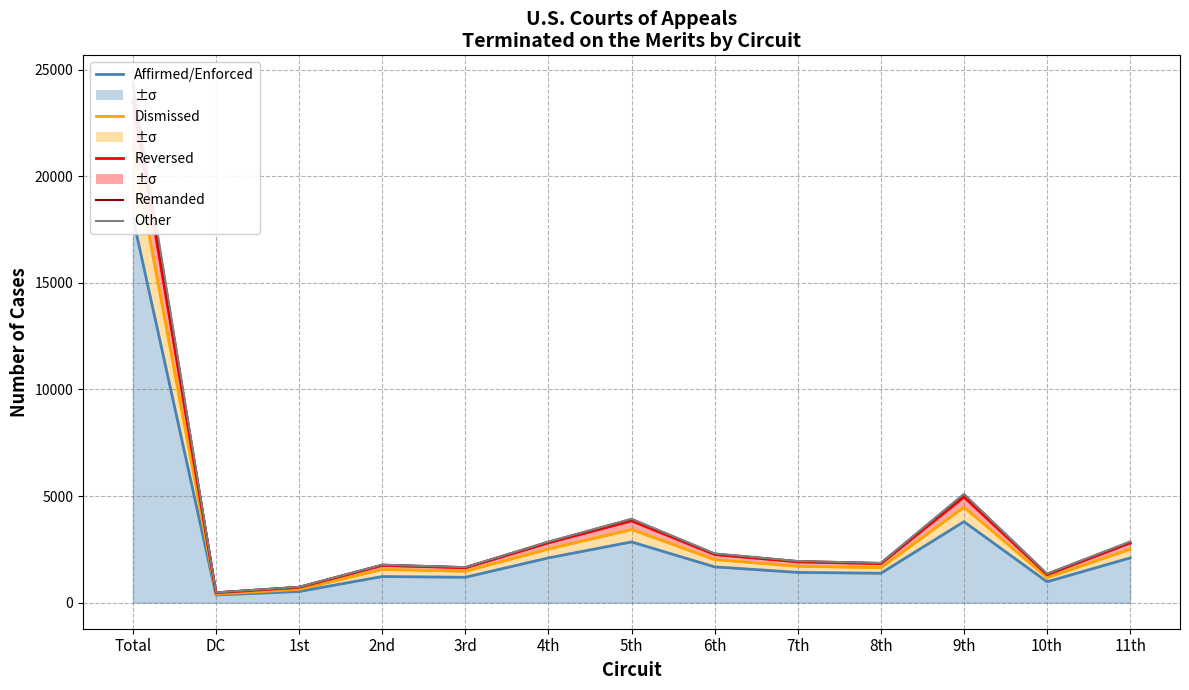

Where is Affirmed/Enforced nearest to the value 9208?

9th